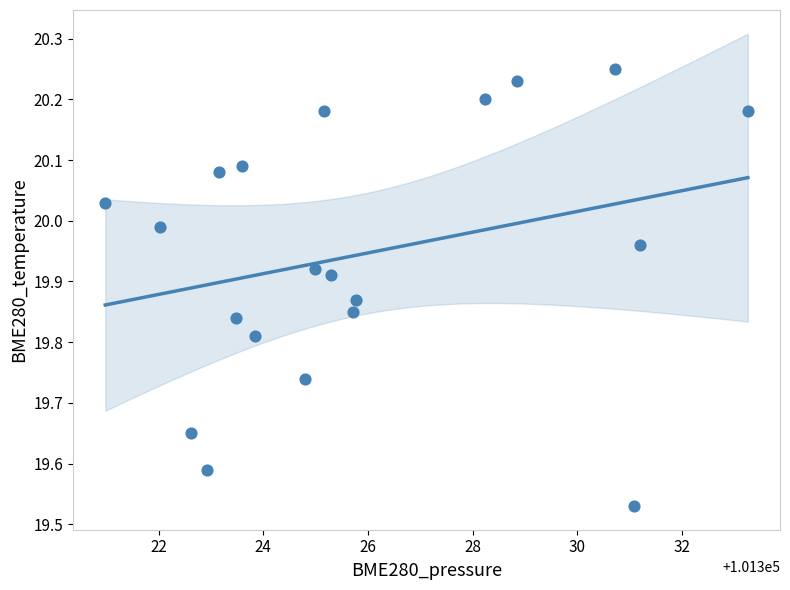

What is the range of Y values (max minus min)?

0.7